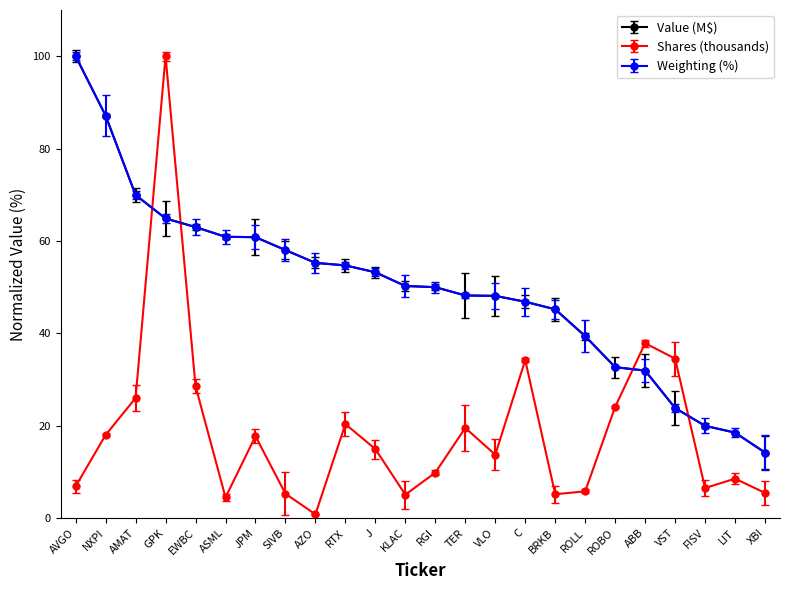

Where is the first local minimum for Shares (thousands)?

ASML